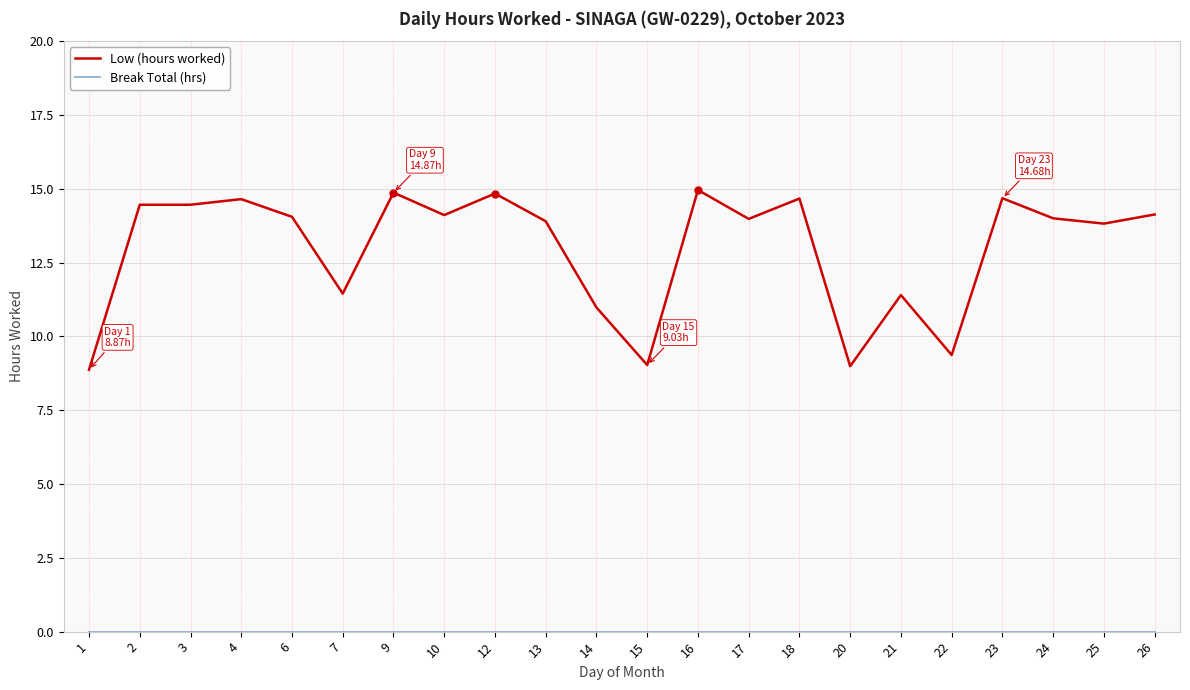

What is the sum of the Low (hours worked) values at 4 and 15?

23.7